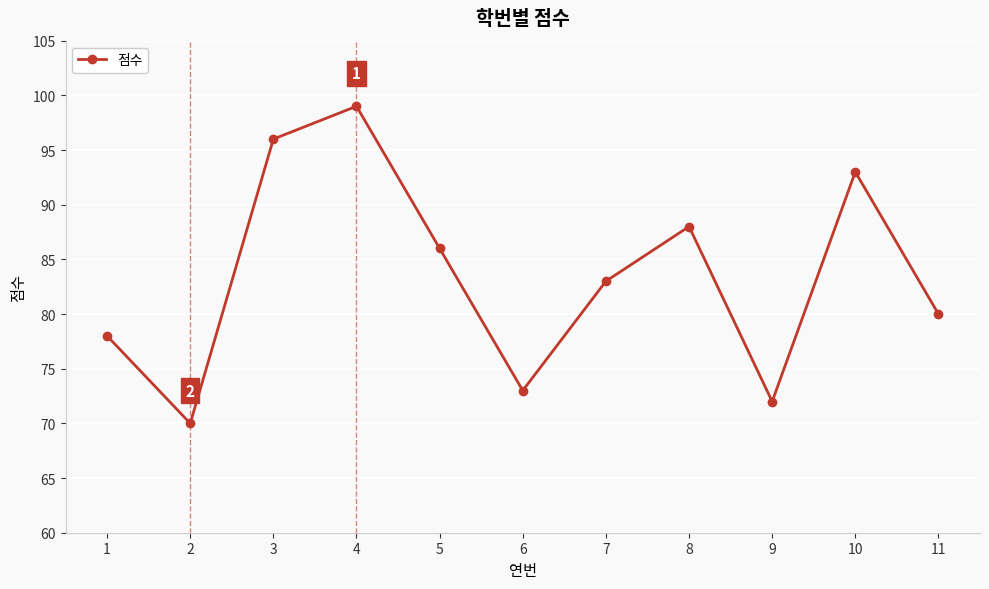

What is the value of the 6th point from the left?

73